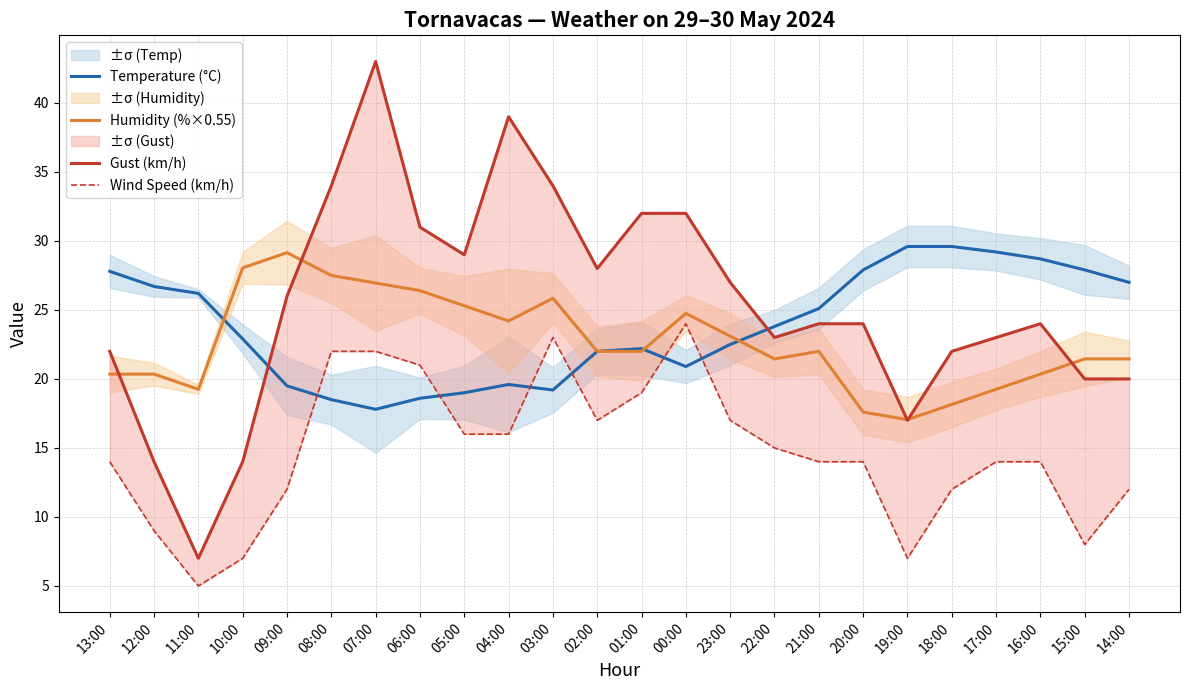

In Wind Speed (km/h), how many points are higher than both neighbors (excluding endpoints)?

2